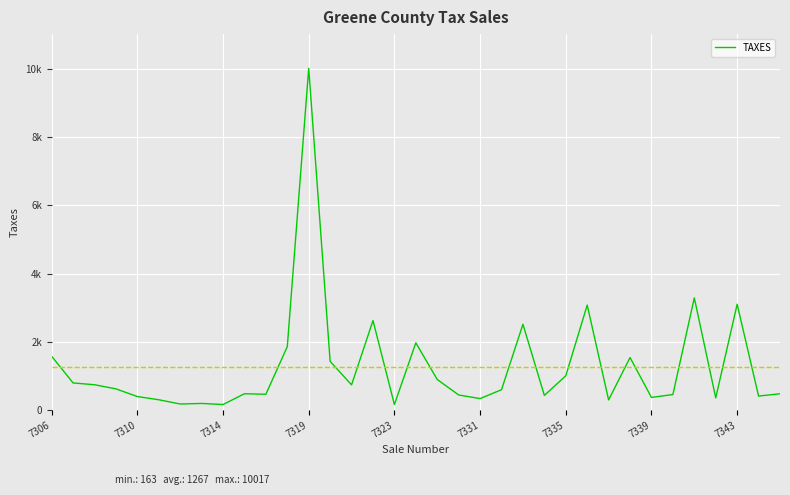

Does the chart have visible grid lines?

Yes